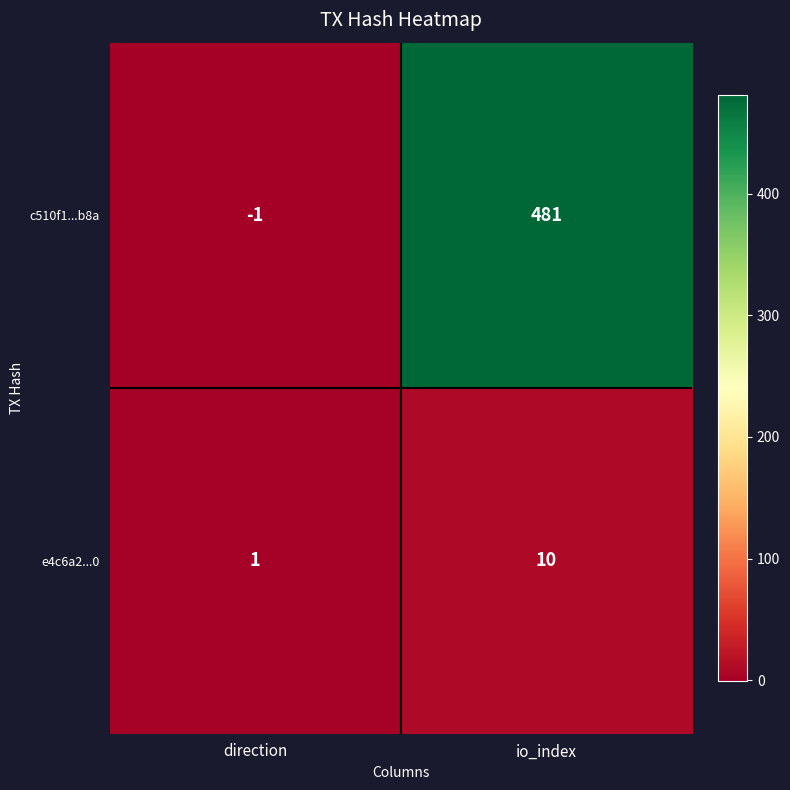

Which label corresponds to the largest value in the chart?

io_index